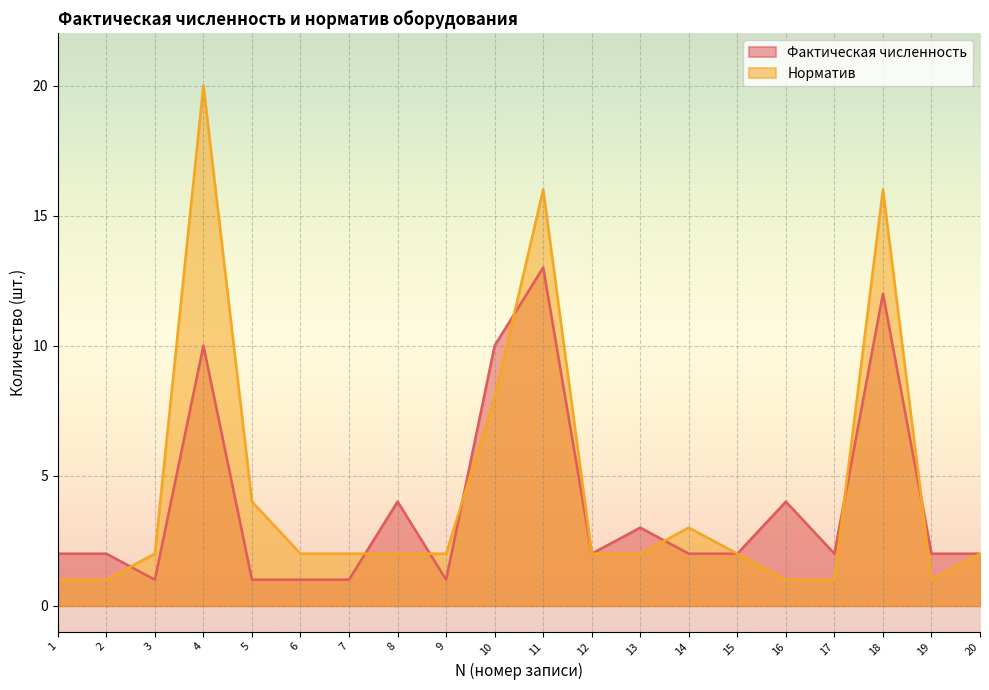

What is the total value across all series at 3?

3